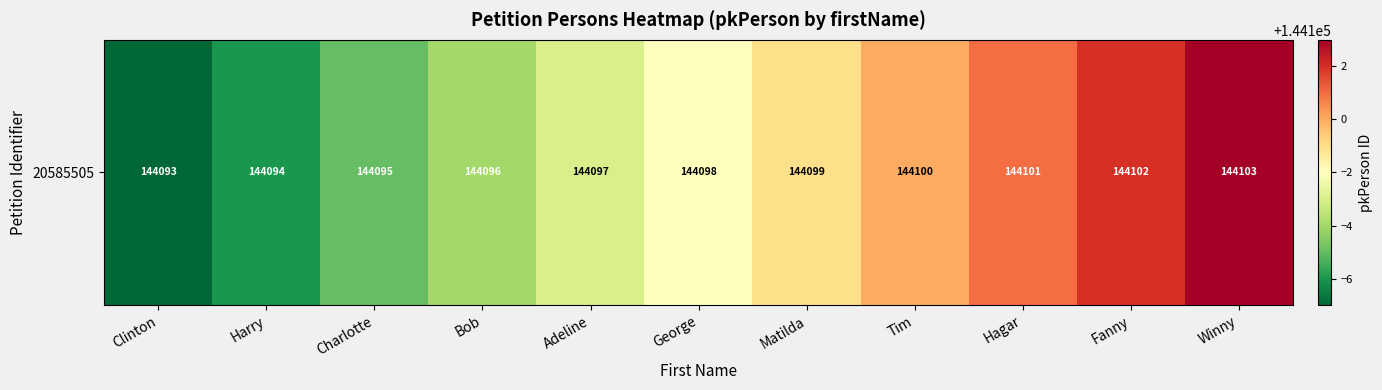

Reading left to right, transcribe all the data shown in this chart.

Clinton=144093	Harry=144094	Charlotte=144095	Bob=144096	Adeline=144097	George=144098	Matilda=144099	Tim=144100	Hagar=144101	Fanny=144102	Winny=144103